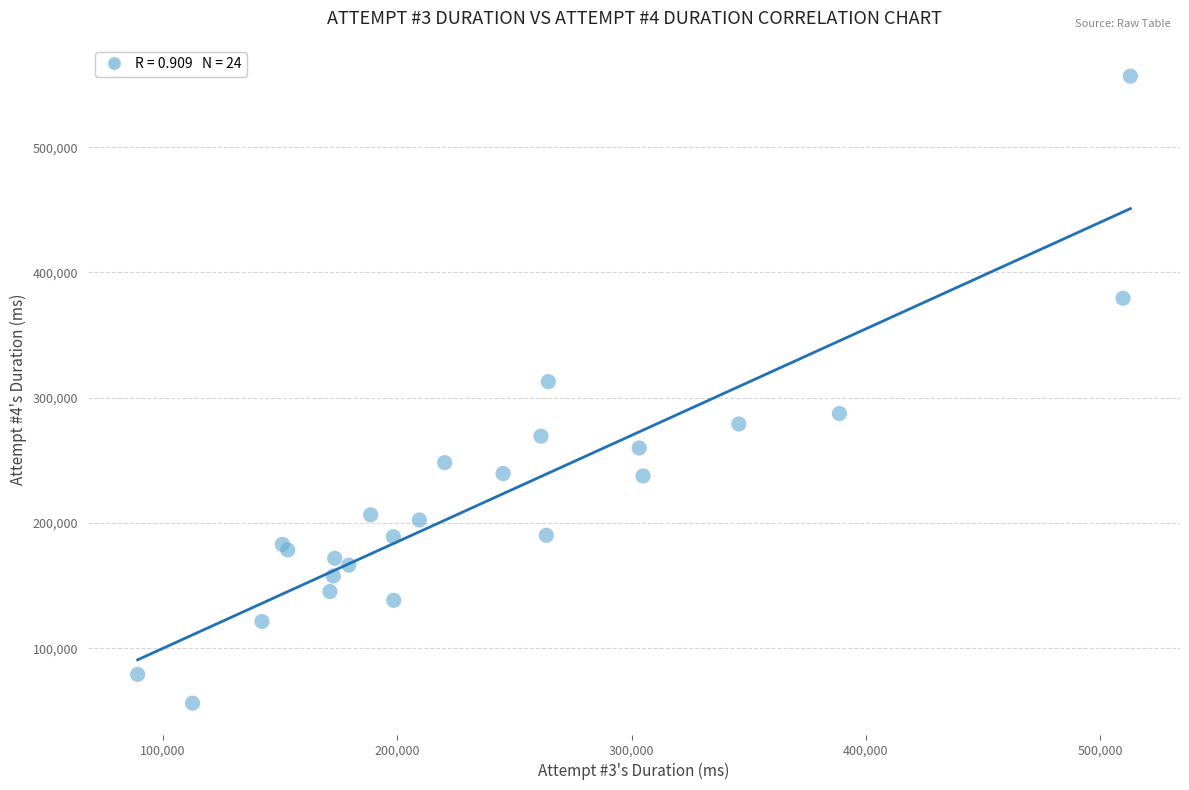

What Y value in the scatter plot is closest to 306390?

312822